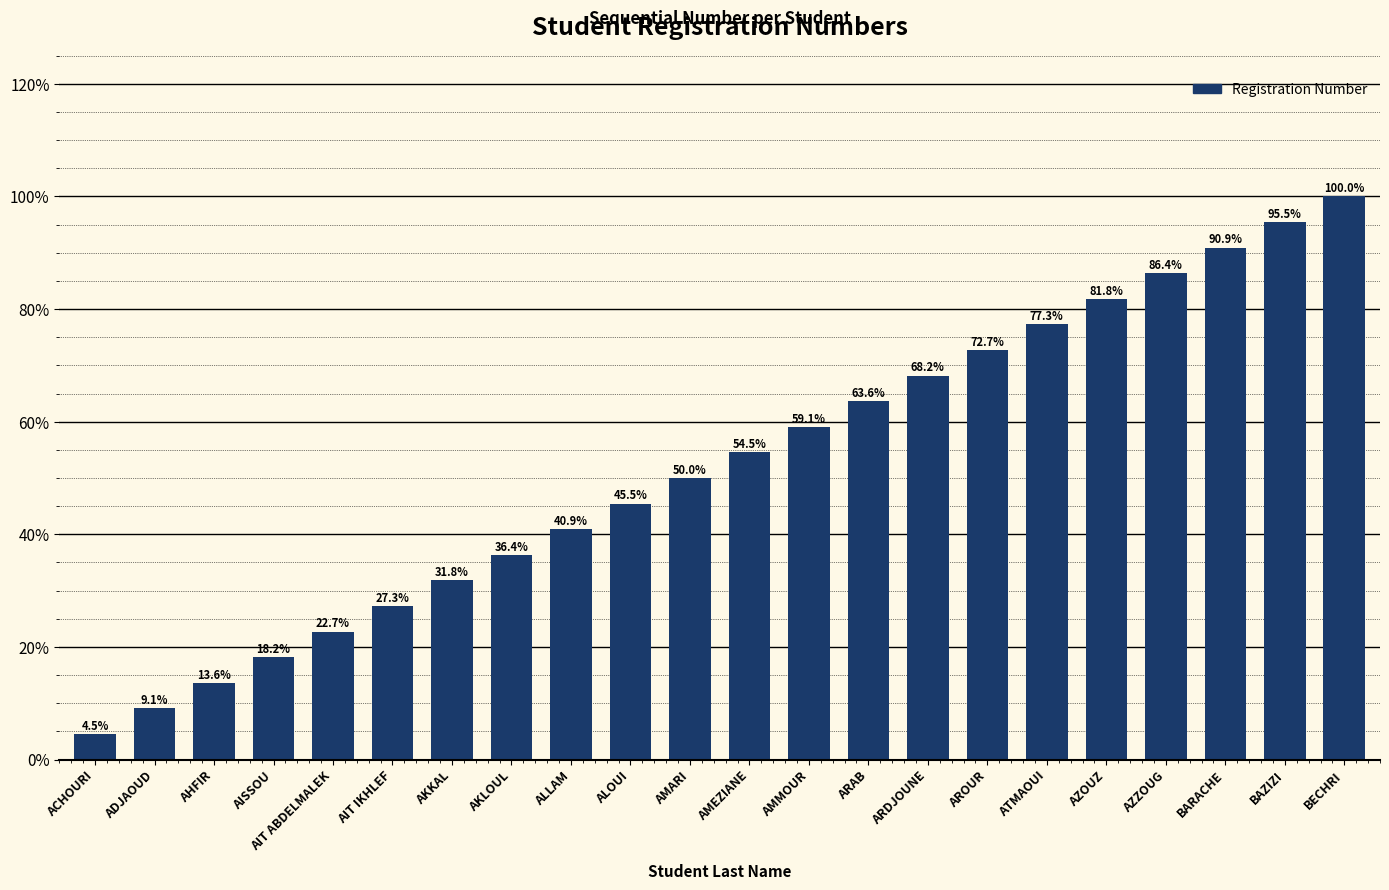

Does the chart contain stacked bars?

No